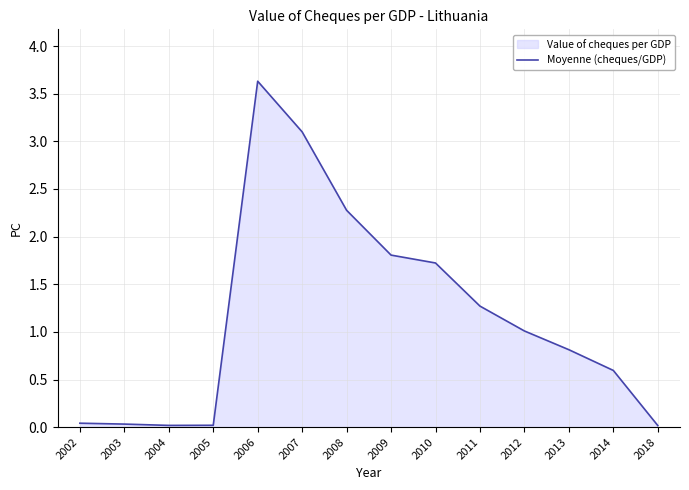

Rank the categories by value from highest to lowest.

2006, 2007, 2008, 2009, 2010, 2011, 2012, 2013, 2014, 2002, 2003, 2005, 2004, 2018